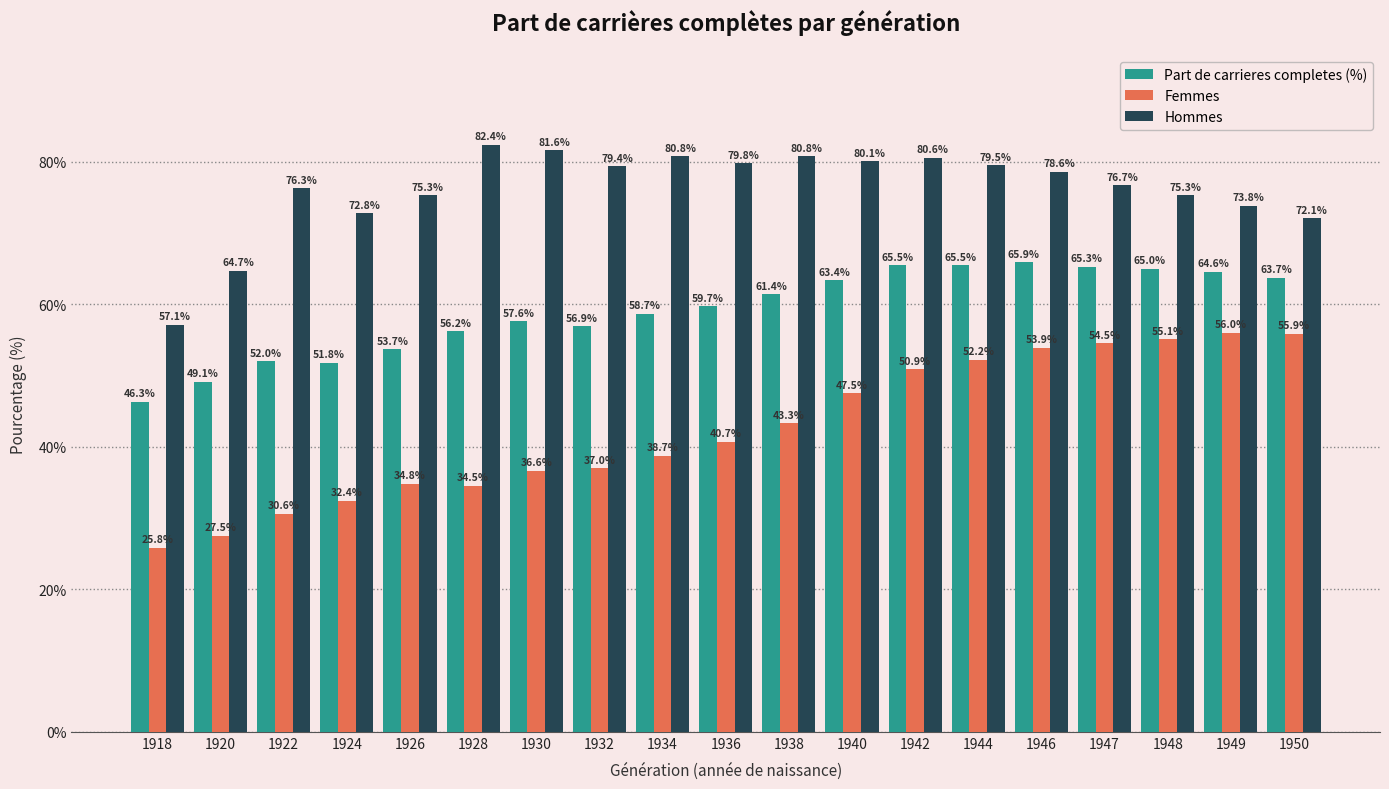

What is the difference between the maximum and second lowest values in the Hommes series?

17.7